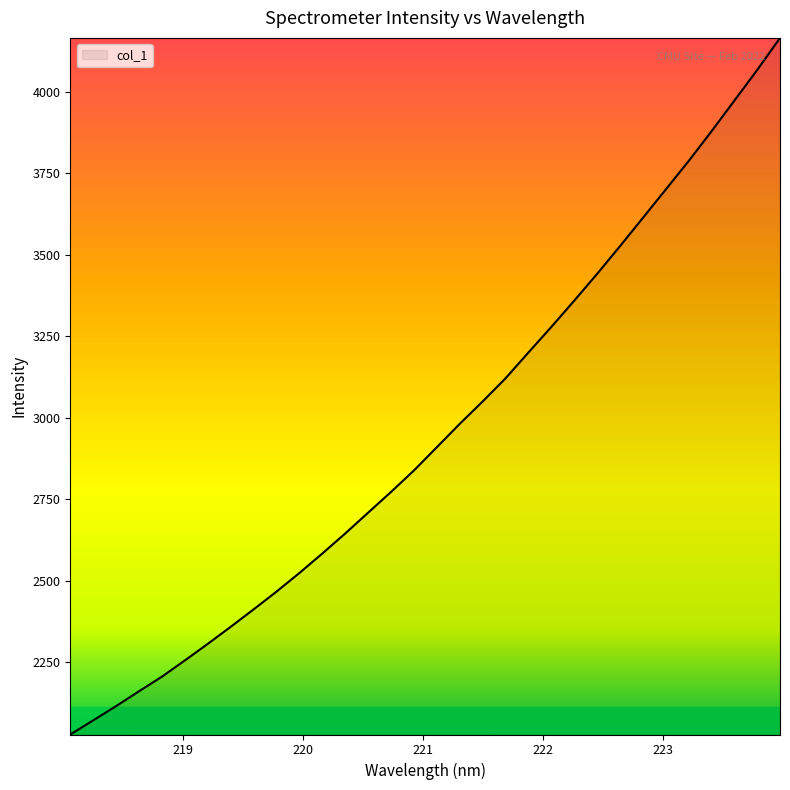

What is the difference between the maximum and minimum values?

2138.5